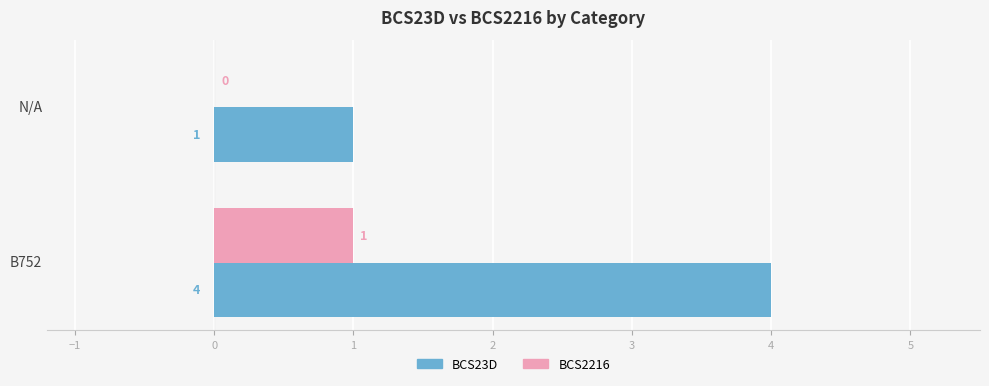

Between B752 and N/A, which series saw the biggest shift?

BCS23D